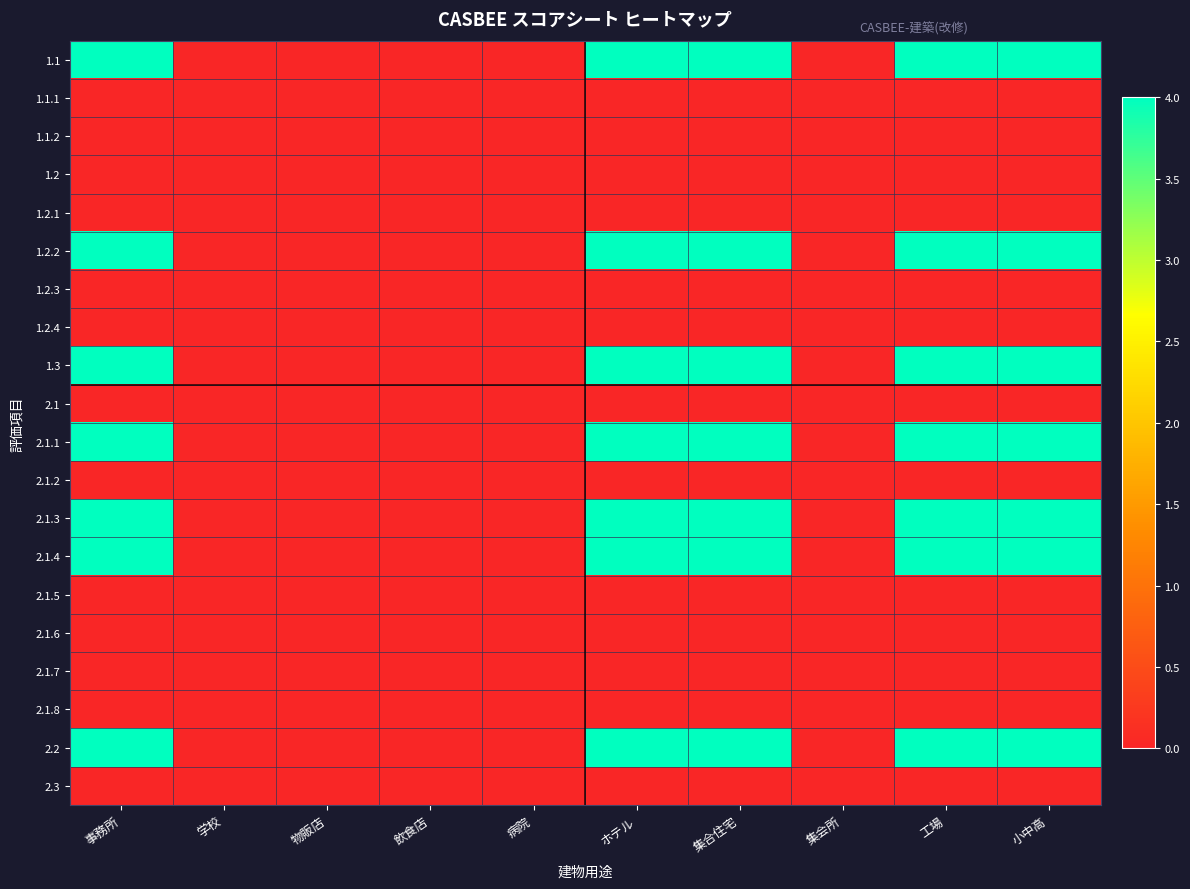

What is the difference between the highest and lowest values at 事務所?

4